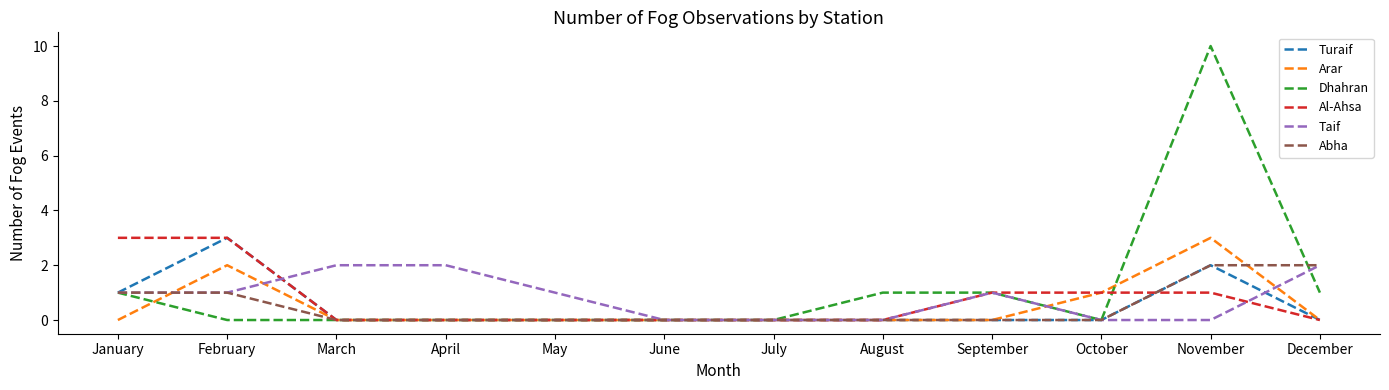

Between January and July, which series saw the biggest shift?

Al-Ahsa